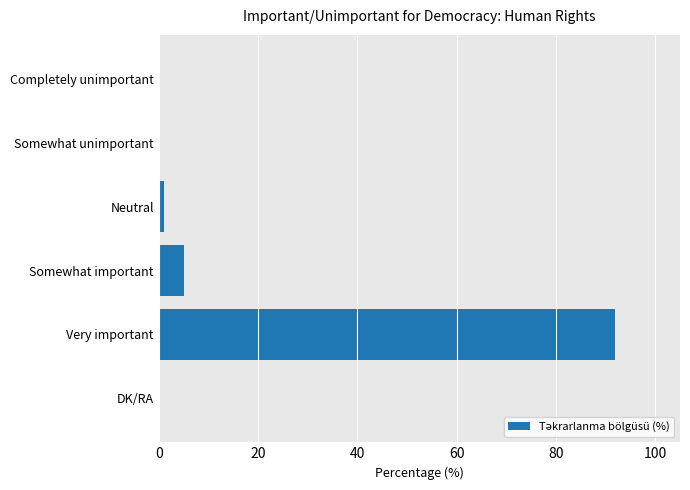

Does the chart contain stacked bars?

No